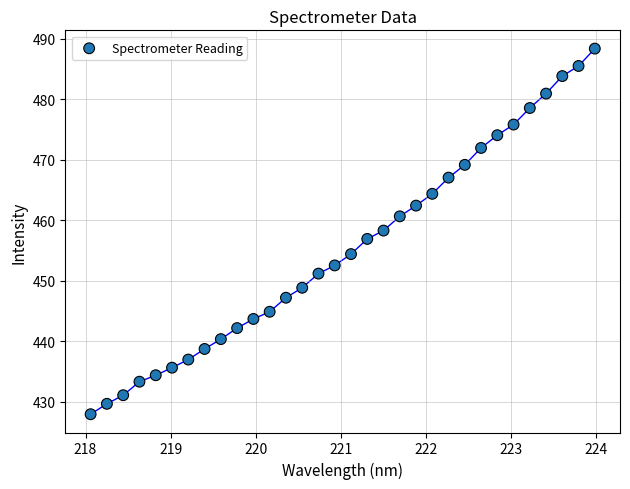

What is the range of X values (max minus min)?

5.9